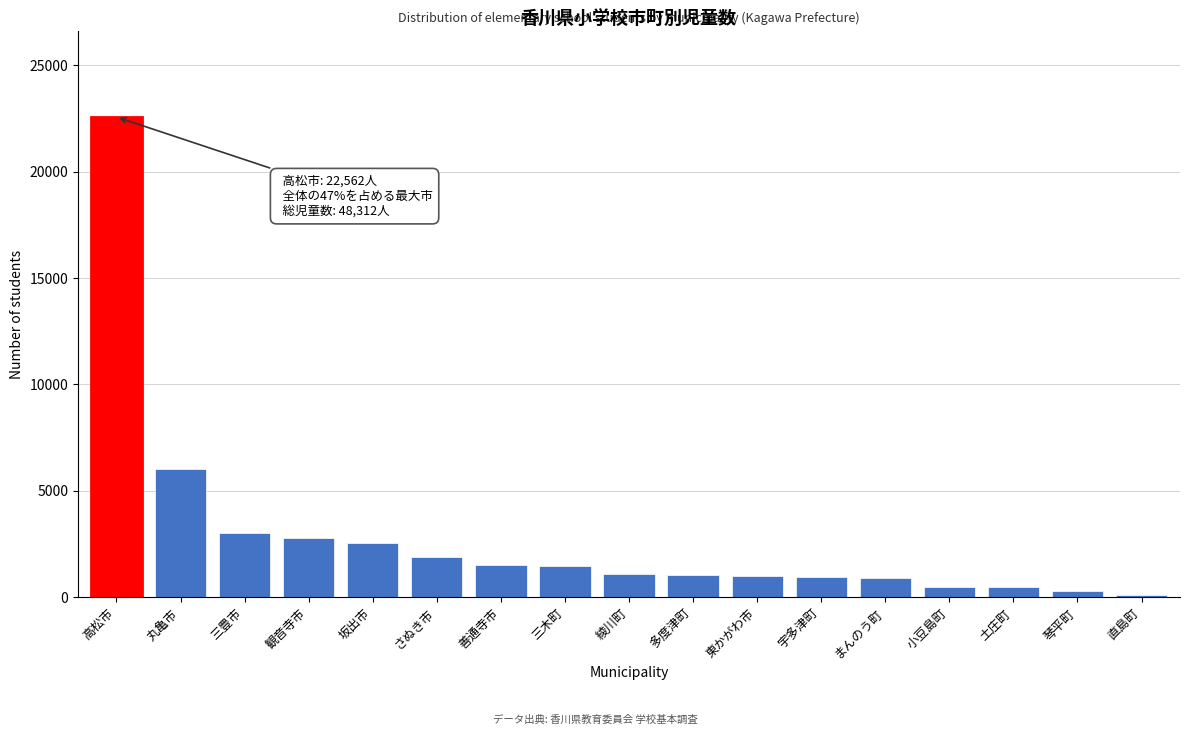

The chart shows a value of 1528 at 善通寺市. True or false?

True